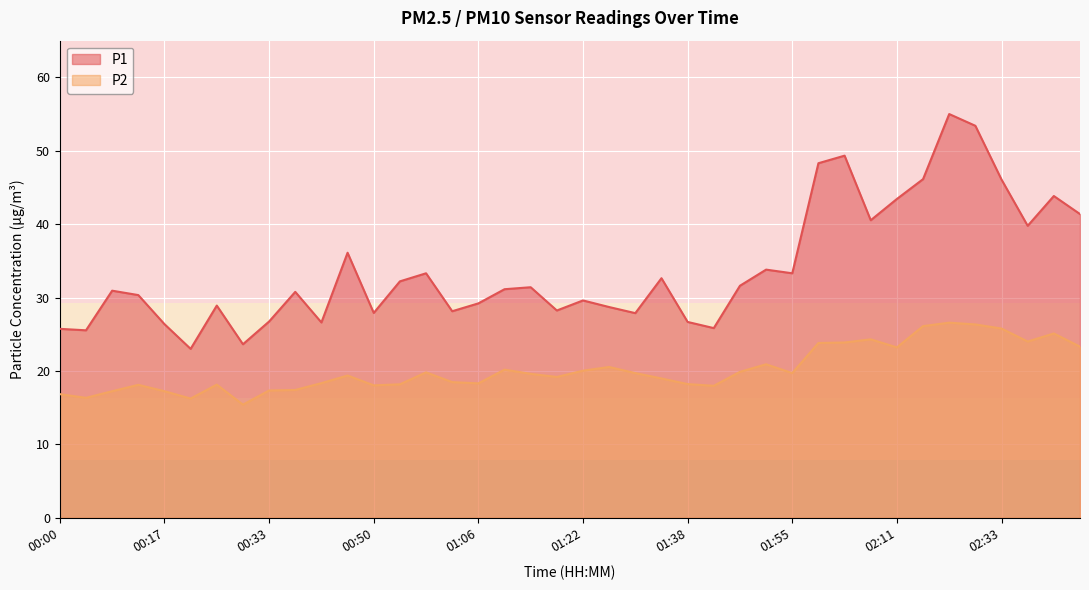

What are all the series names shown in the legend?

P1, P2